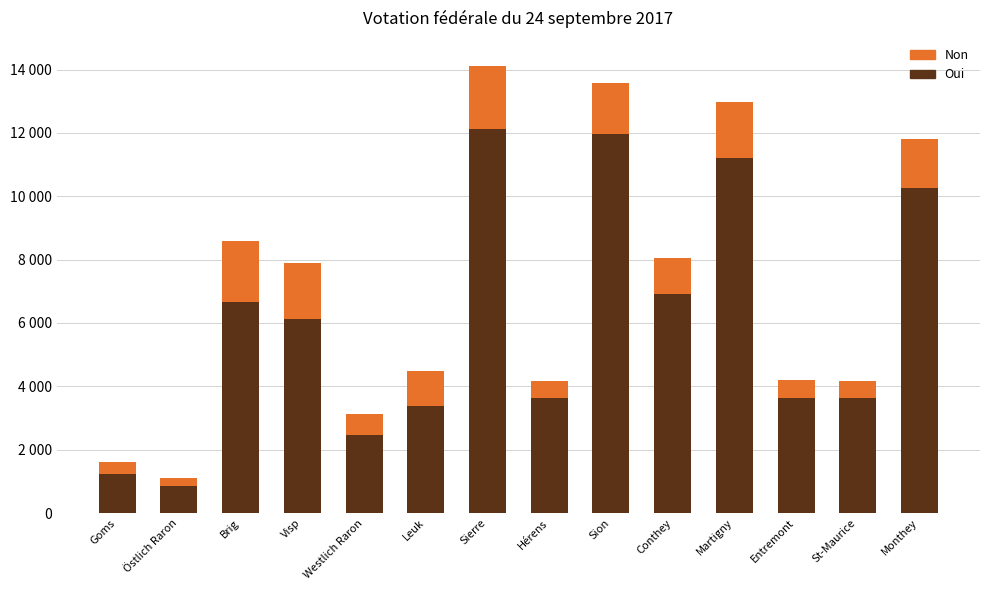

At which category is the sum across all series the highest?

Sierre